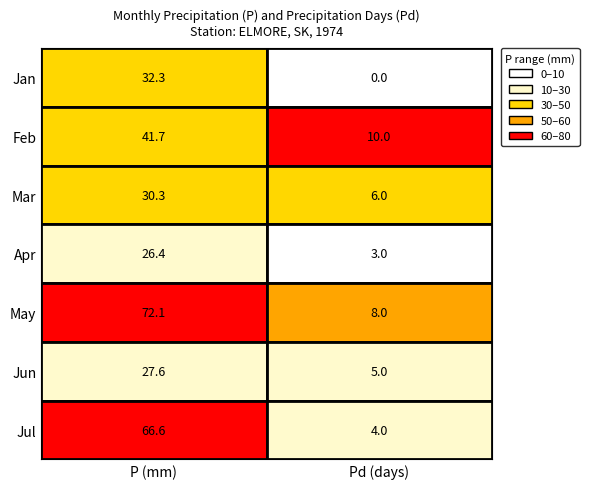

Rank the series at Pd from lowest to highest value.

1, 4, 7, 6, 3, 5, 2